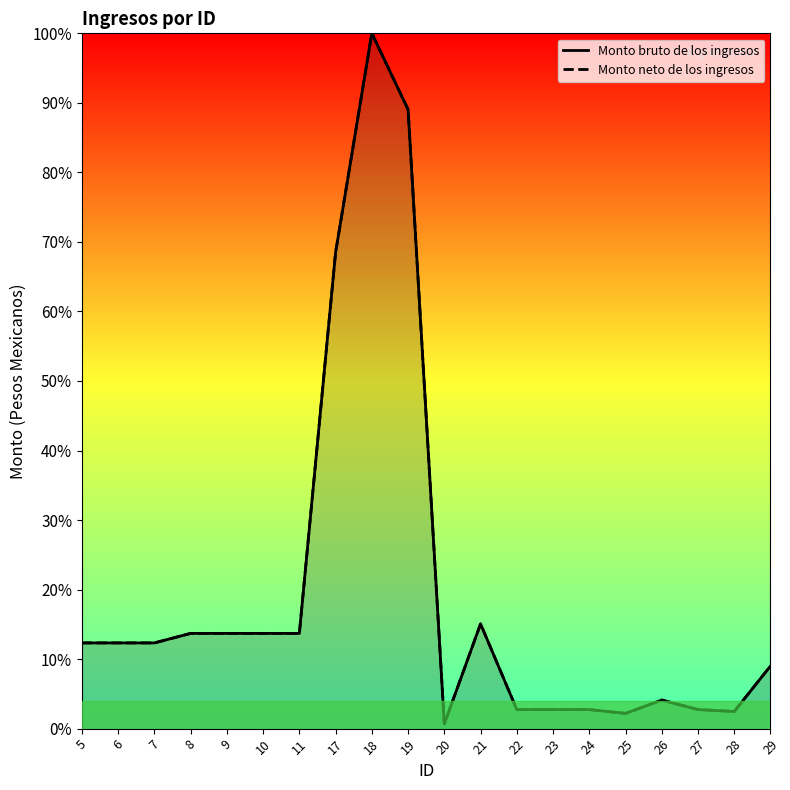

At which label does Monto bruto de los ingresos first exceed 12?

5